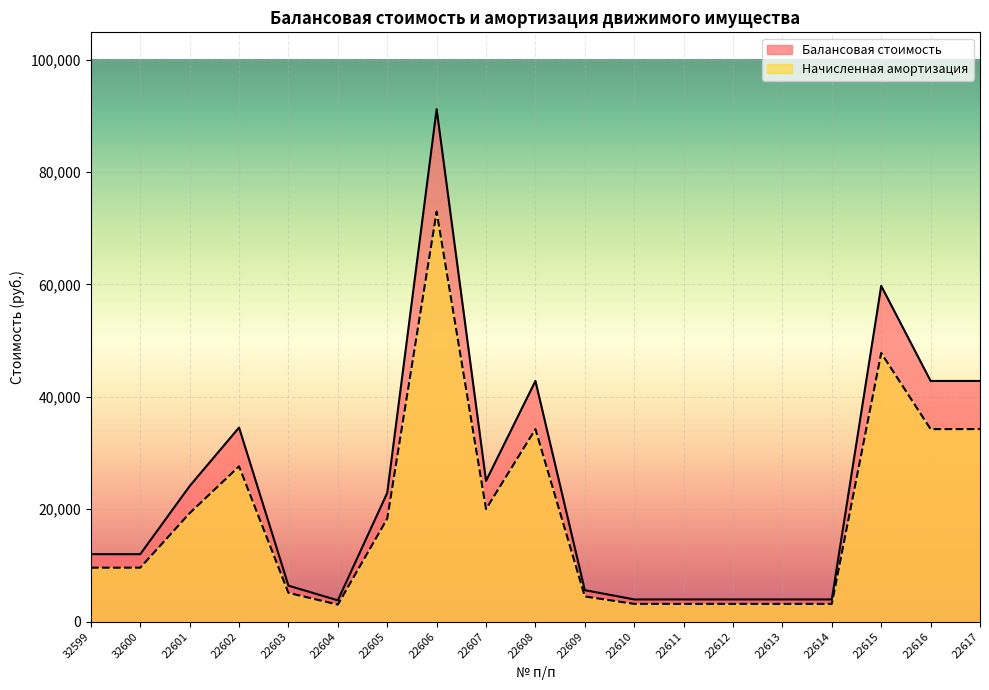

What is the difference between the highest and lowest values at 32600?

2400.0